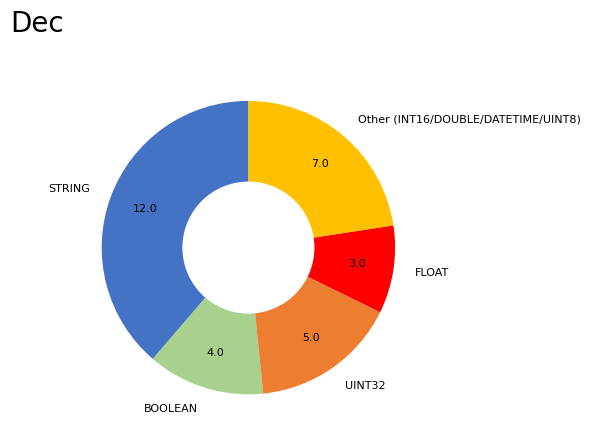

Is UINT32 the majority of the pie?

No